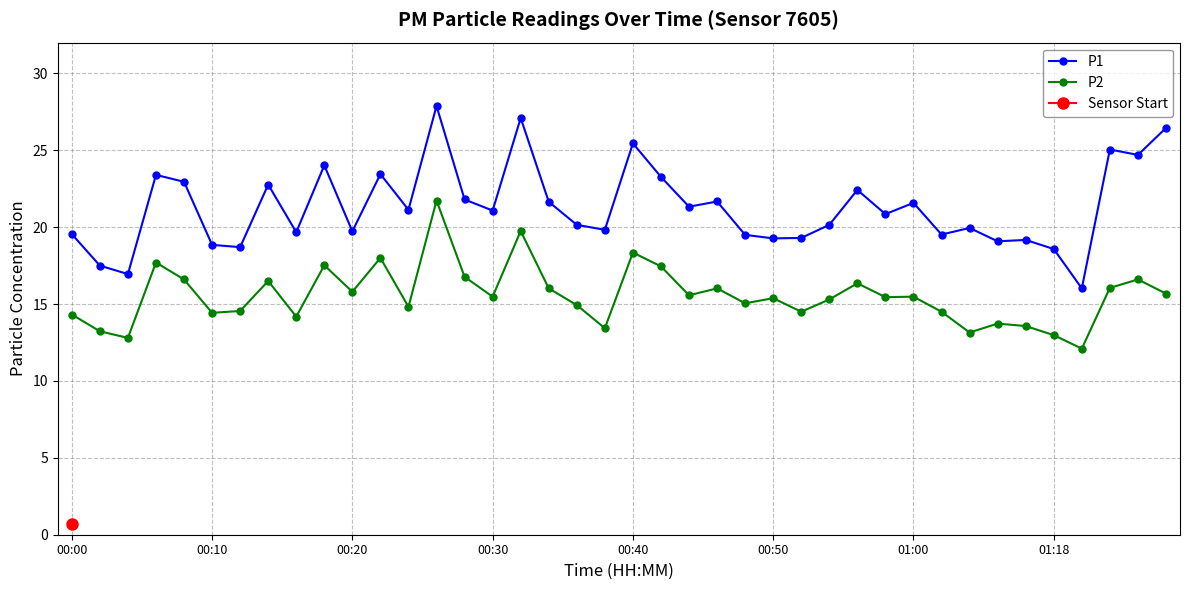

How many distinct data groups are displayed?

2